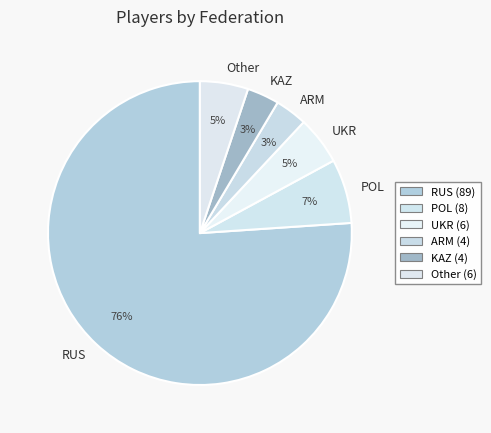

To the nearest percent, what percentage of the pie is POL?

7%